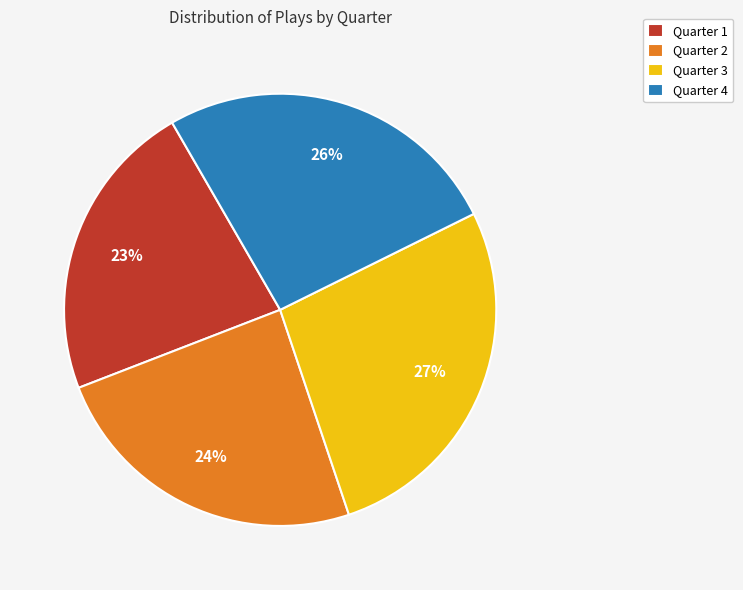

Count the number of slices in the pie.

4